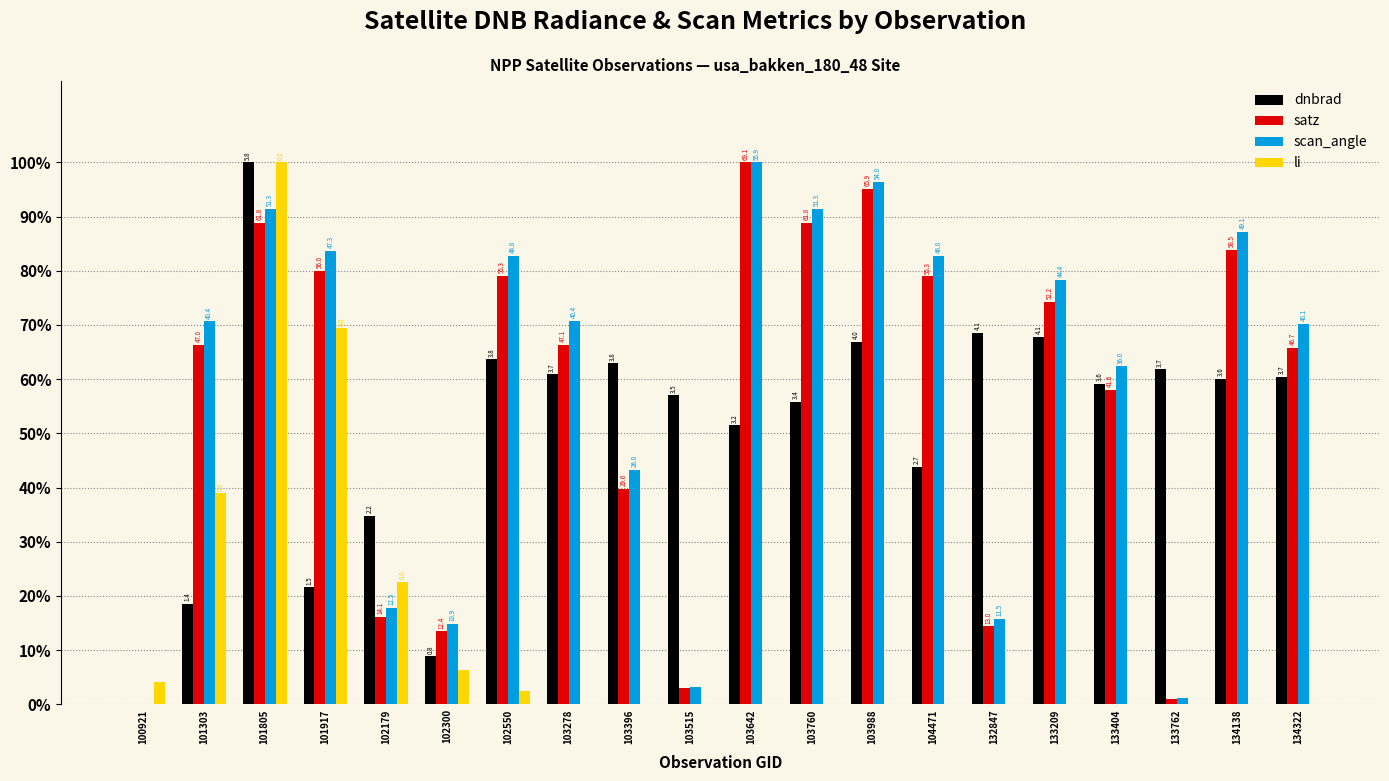

What is the maximum value for scan_angle?

100.0